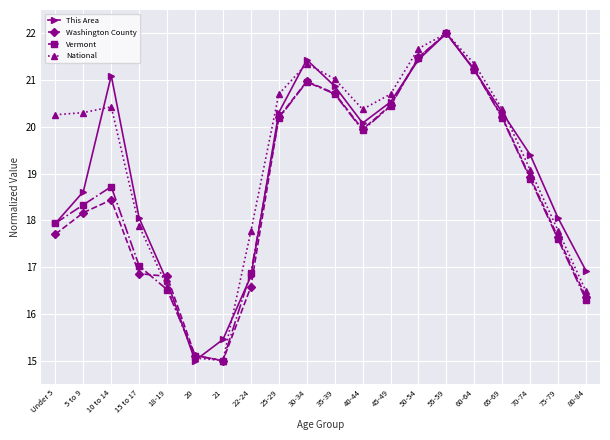

Where is the first local minimum for This Area?

20